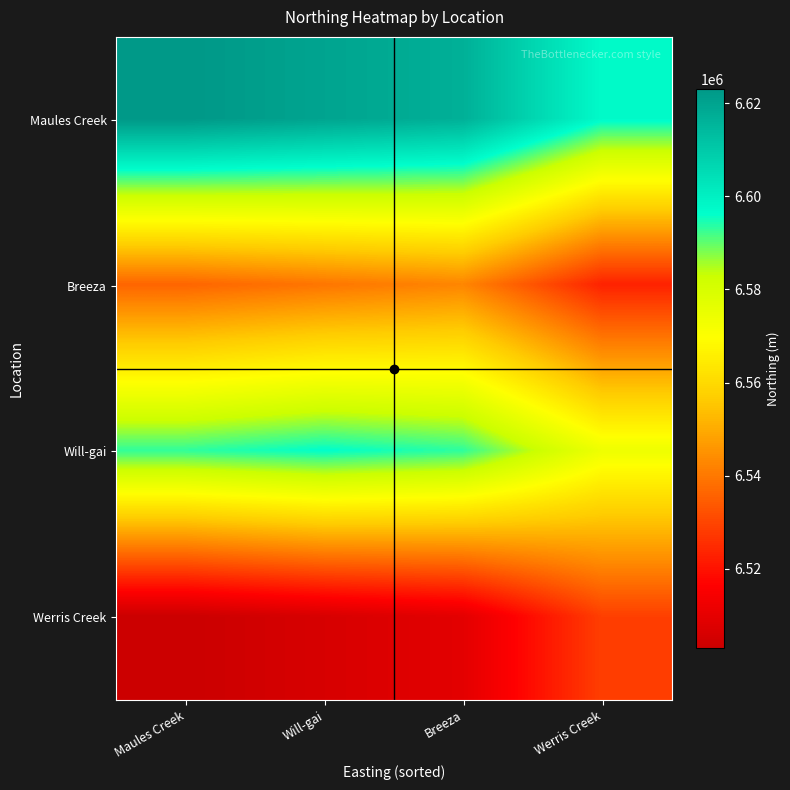

Reading left to right, transcribe all the data shown in this chart.

Maules Creek: Maules Creek=6623037.0	Will-gai=6619786.0	Breeza=6616691.5	Werris Creek=6597296.5
Breeza: Maules Creek=6536260.5	Will-gai=6539511.5	Breeza=6542606.0	Werris Creek=6523211.0
Will-gai: Maules Creek=6593141.0	Will-gai=6596392.0	Breeza=6593297.5	Werris Creek=6573902.5
Werris Creek: Maules Creek=6502993.5	Will-gai=6506244.5	Breeza=6509339.0	Werris Creek=6528734.0